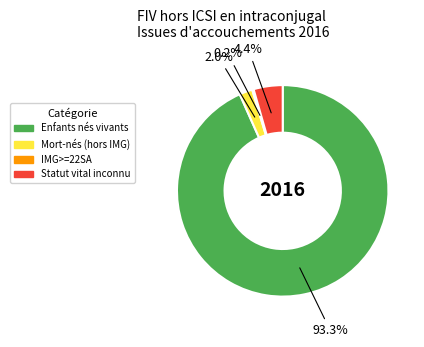

Do Statut vital inconnu and Enfants nés vivants together represent more than half of the pie?

Yes